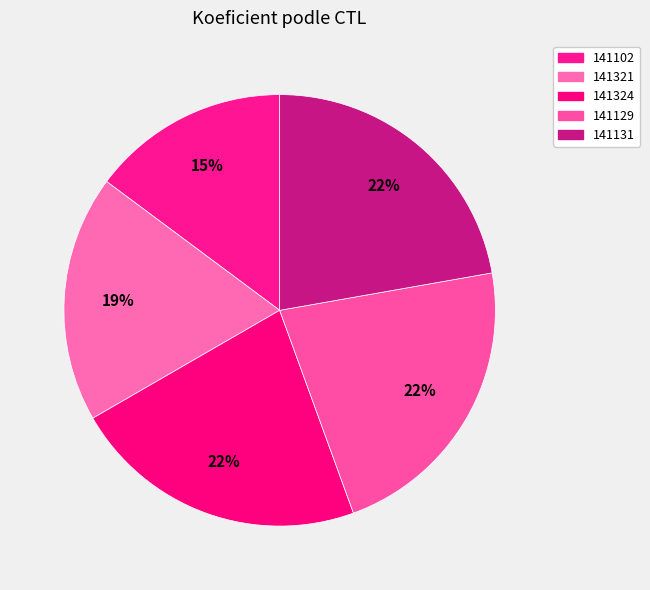

To the nearest percent, what is the difference between the largest and smallest slice percentages?

7%